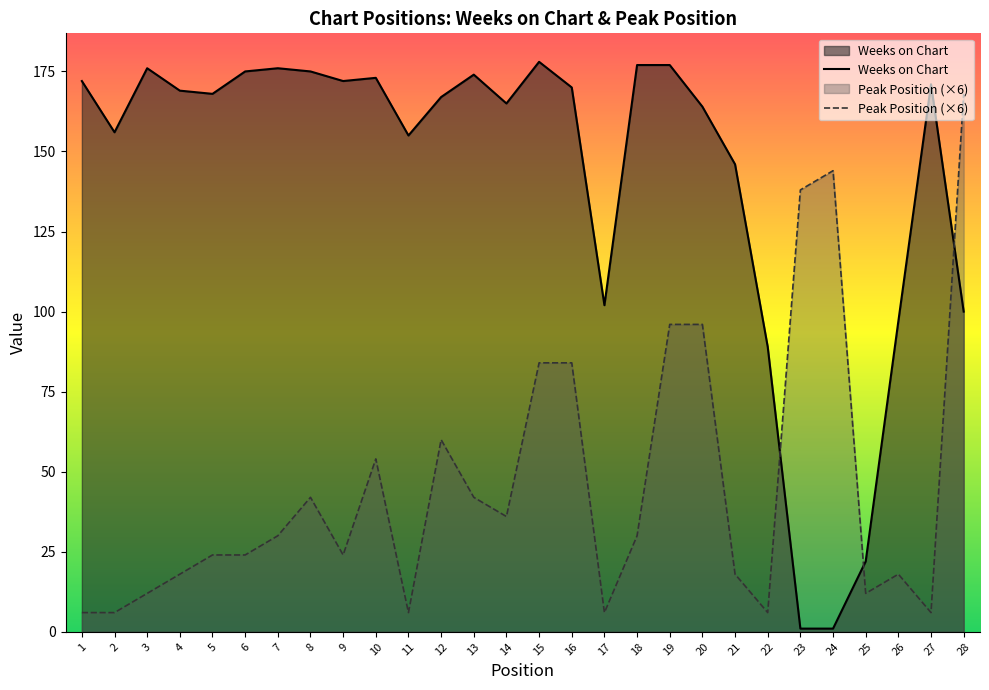

Which series has the largest total across all categories?

Weeks on Chart